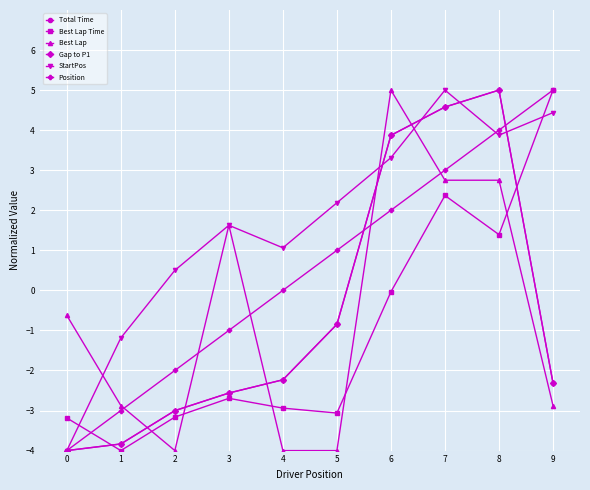

Is this an area chart (filled region under the line)?

No